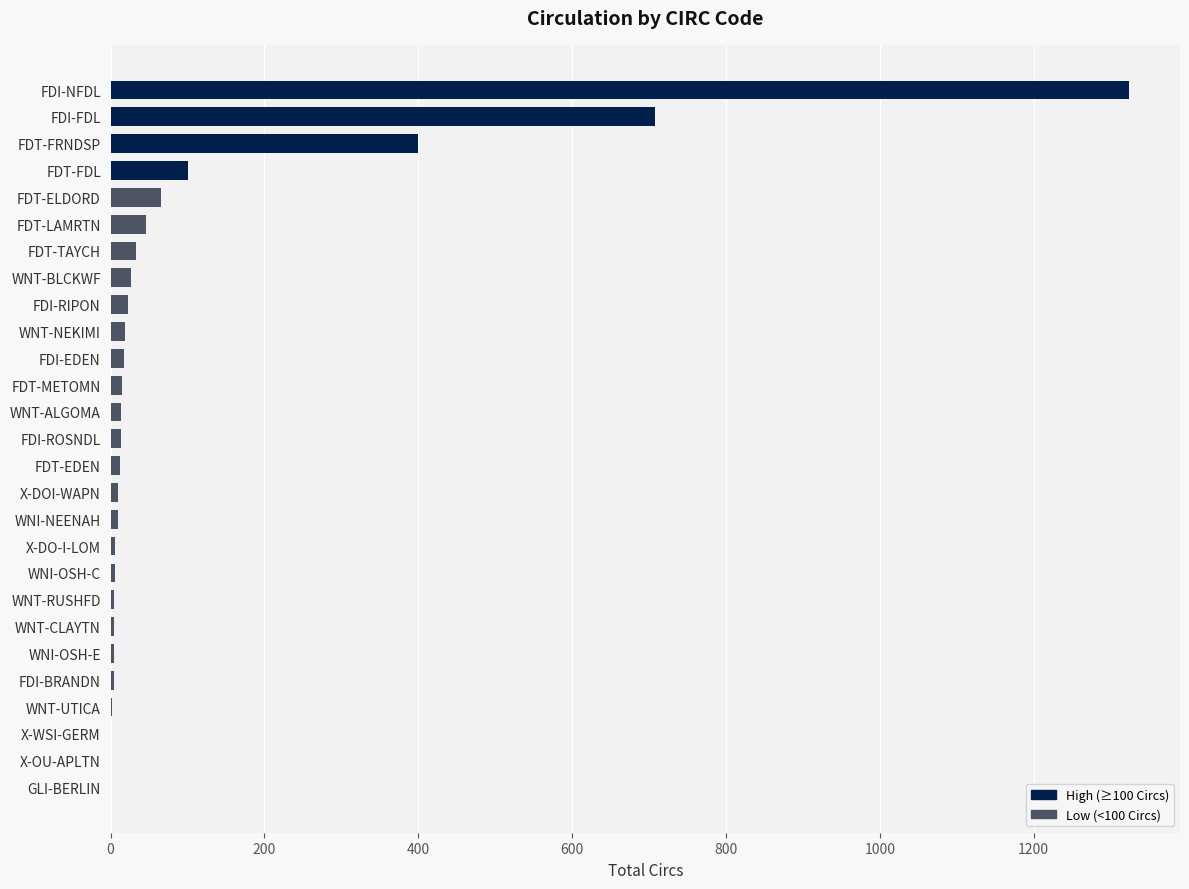

Count the number of categories in the chart.

27